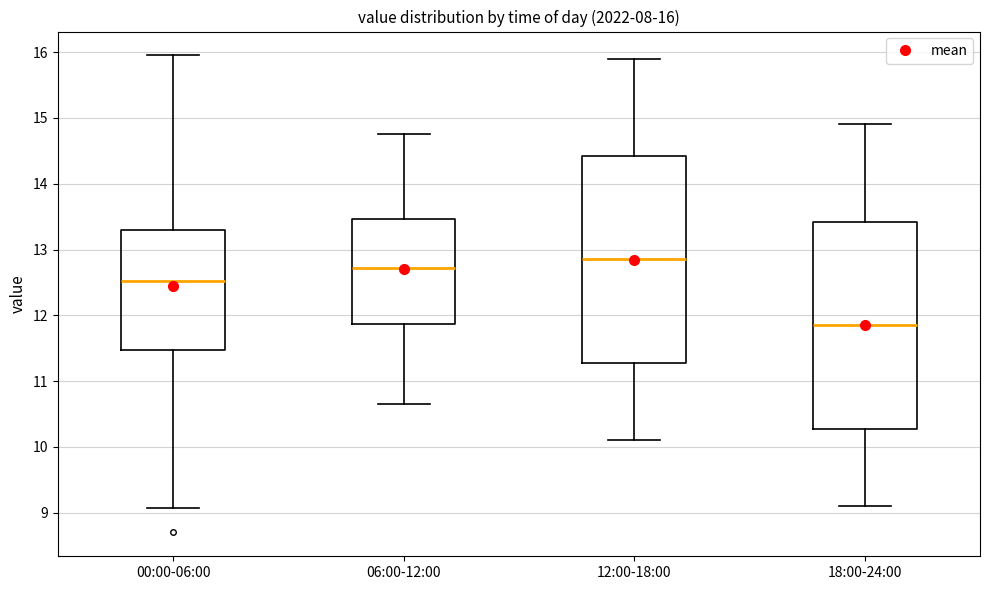

Which box's median line is the lowest?

18:00-24:00